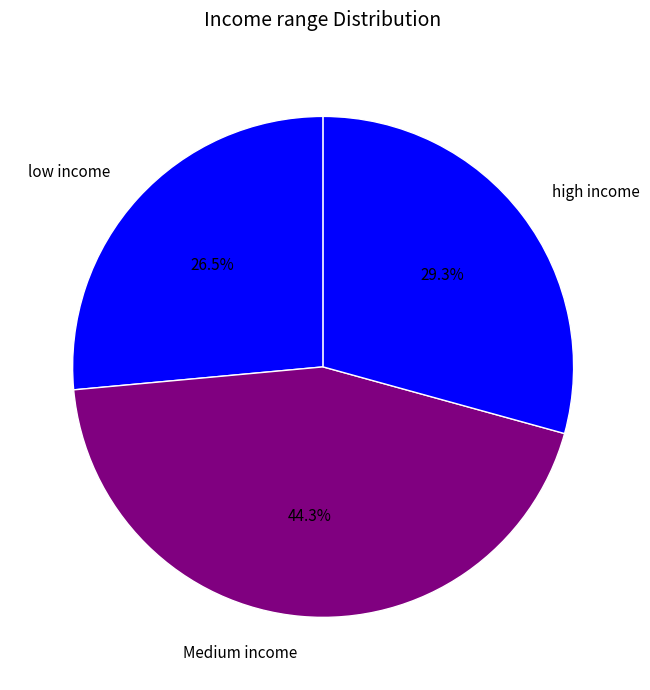

Do low income and Medium income together represent more than half of the pie?

Yes